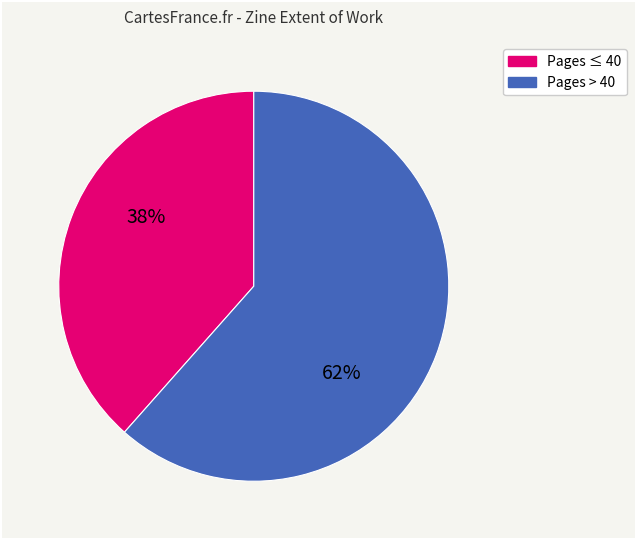

To the nearest percent, what is the average slice percentage?

50%